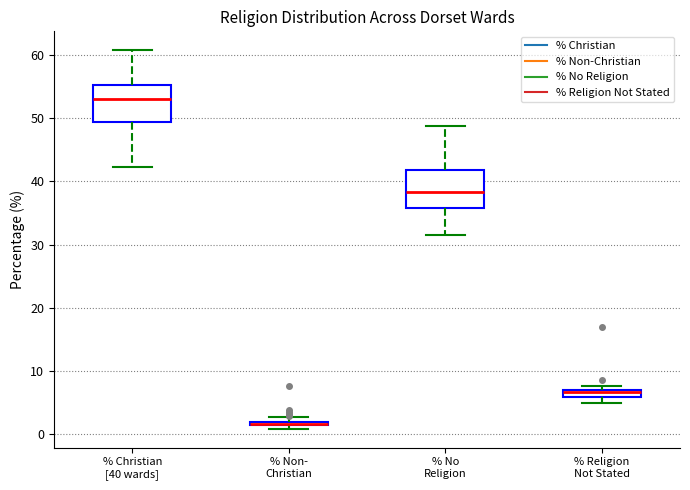

Where is the lower edge of the box for % No Religion on the y-axis? The values are not printed on the chart, so give them approximately, as read against the axis.

36